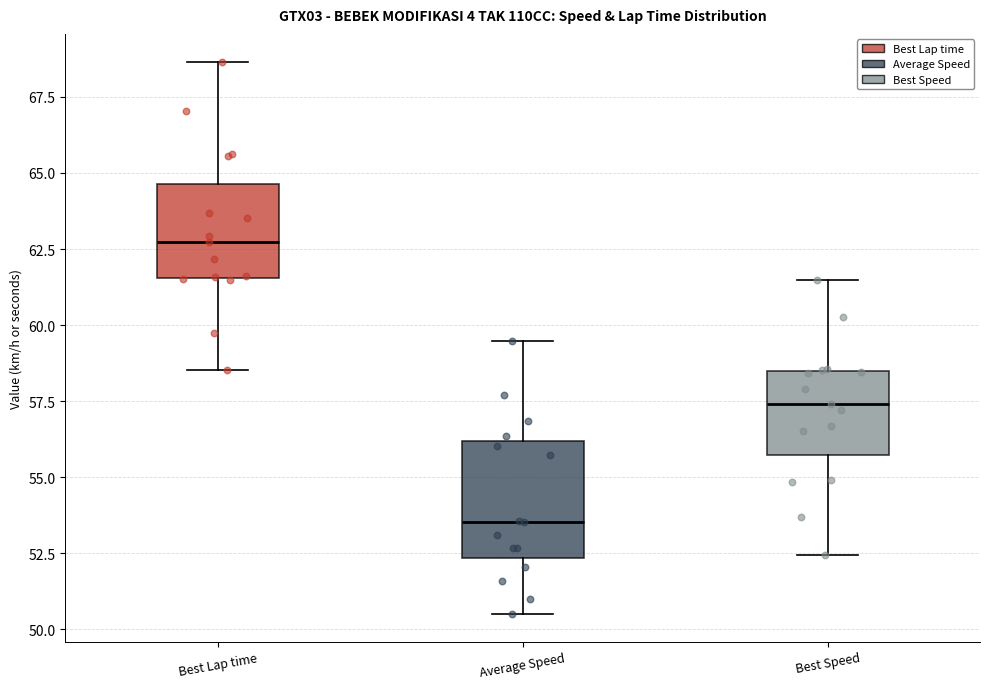

Reading left to right, transcribe this box plot: for each box, give where its median line is, the range the box spans, and where its two whiskers end, as read against the y-axis. The values are not printed on the chart, so give them approximately, as read against the axis.

Best Lap time: median 62.5, box 61.5 to 64.5, whiskers 58.5 to 68.5
Average Speed: median 53.5, box 52.5 to 56.0, whiskers 50.5 to 59.5
Best Speed: median 57.5, box 55.5 to 58.5, whiskers 52.5 to 61.5